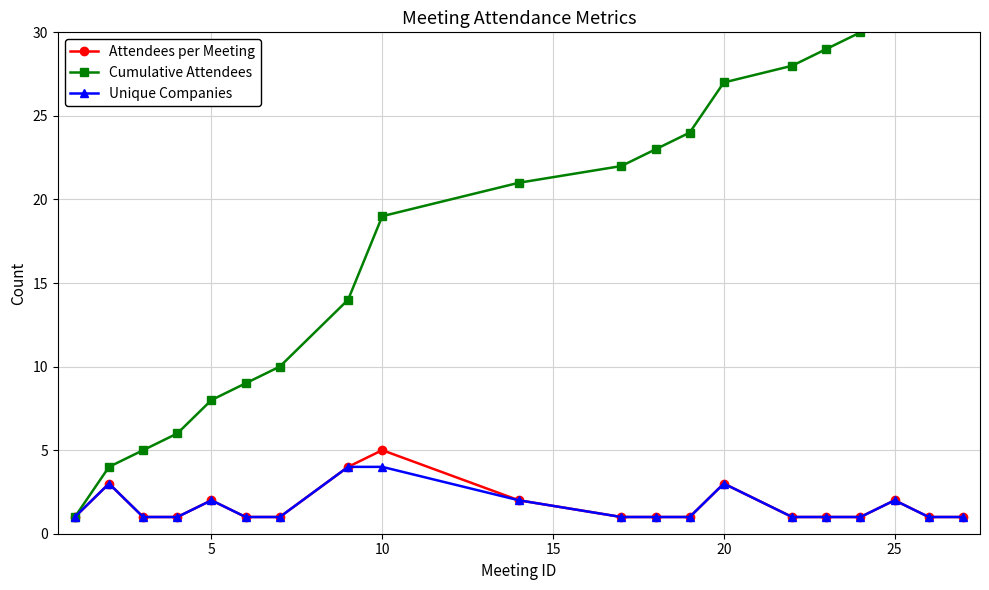

What is the highest value of the Cumulative Attendees series?

34